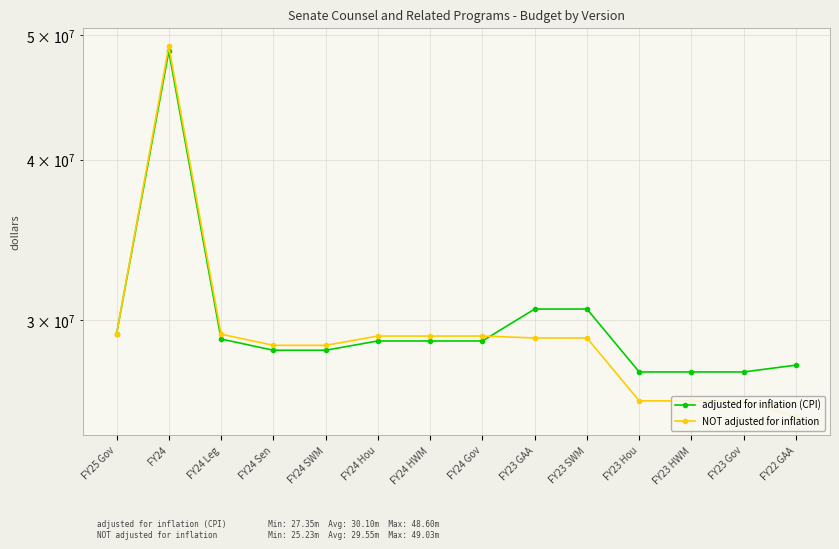

At which category is the sum across all series the highest?

FY24